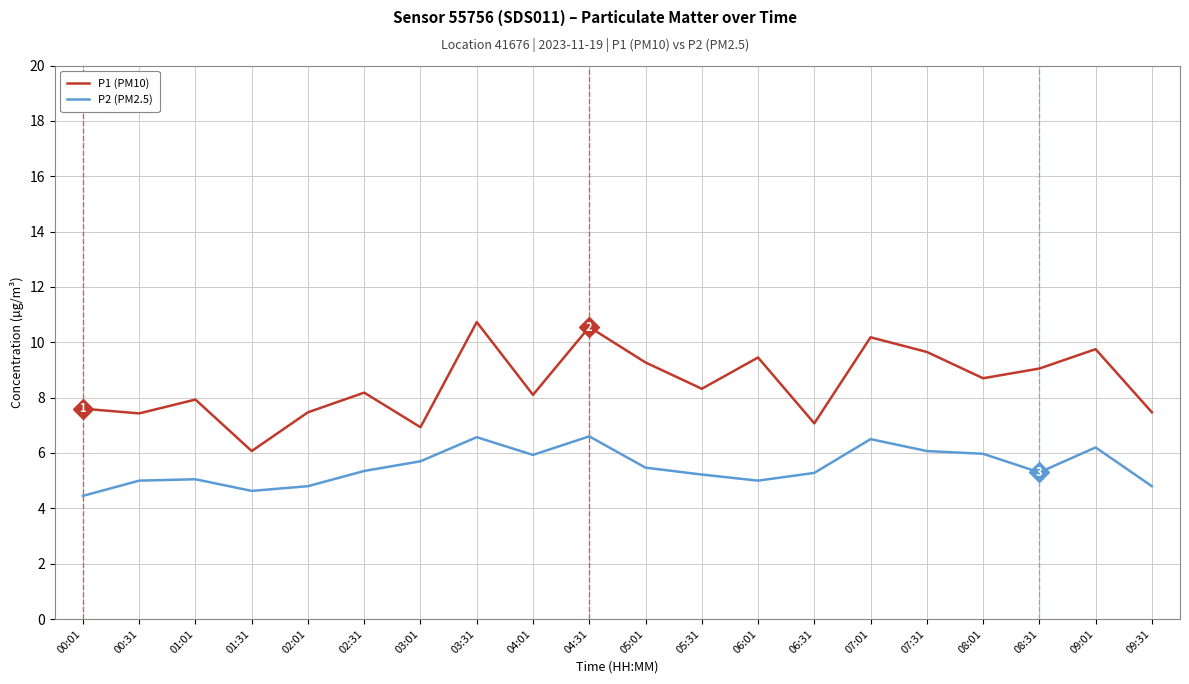

True or false: P1 (PM10) and P2 (PM2.5) cross at least once.

False